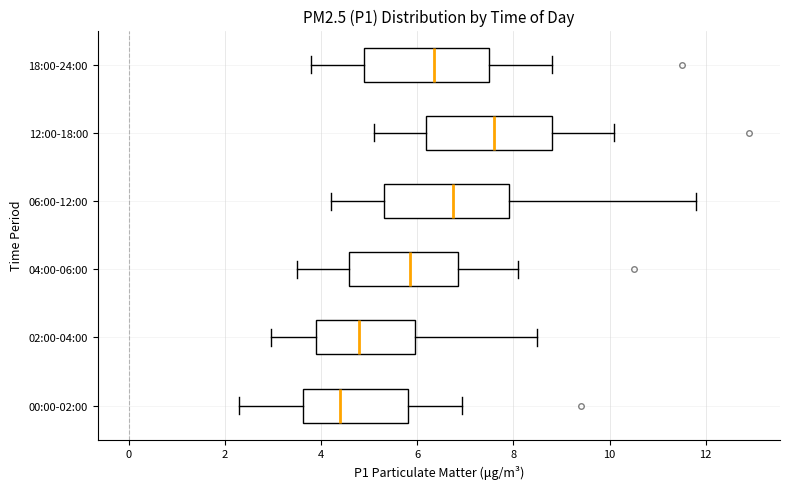

Reading bottom to top, transcribe this box plot: for each box, give where its median line is, the range the box spans, and where its two whiskers end, as read against the x-axis. The values are not printed on the chart, so give them approximately, as read against the axis.

00:00-02:00: median 4.4, box 3.6 to 5.8, whiskers 2.4 to 7.0
02:00-04:00: median 4.8, box 4.0 to 6.0, whiskers 3.0 to 8.6
04:00-06:00: median 5.8, box 4.6 to 6.8, whiskers 3.6 to 8.2
06:00-12:00: median 6.8, box 5.4 to 8.0, whiskers 4.2 to 11.8
12:00-18:00: median 7.6, box 6.2 to 8.8, whiskers 5.2 to 10.2
18:00-24:00: median 6.4, box 5.0 to 7.6, whiskers 3.8 to 8.8